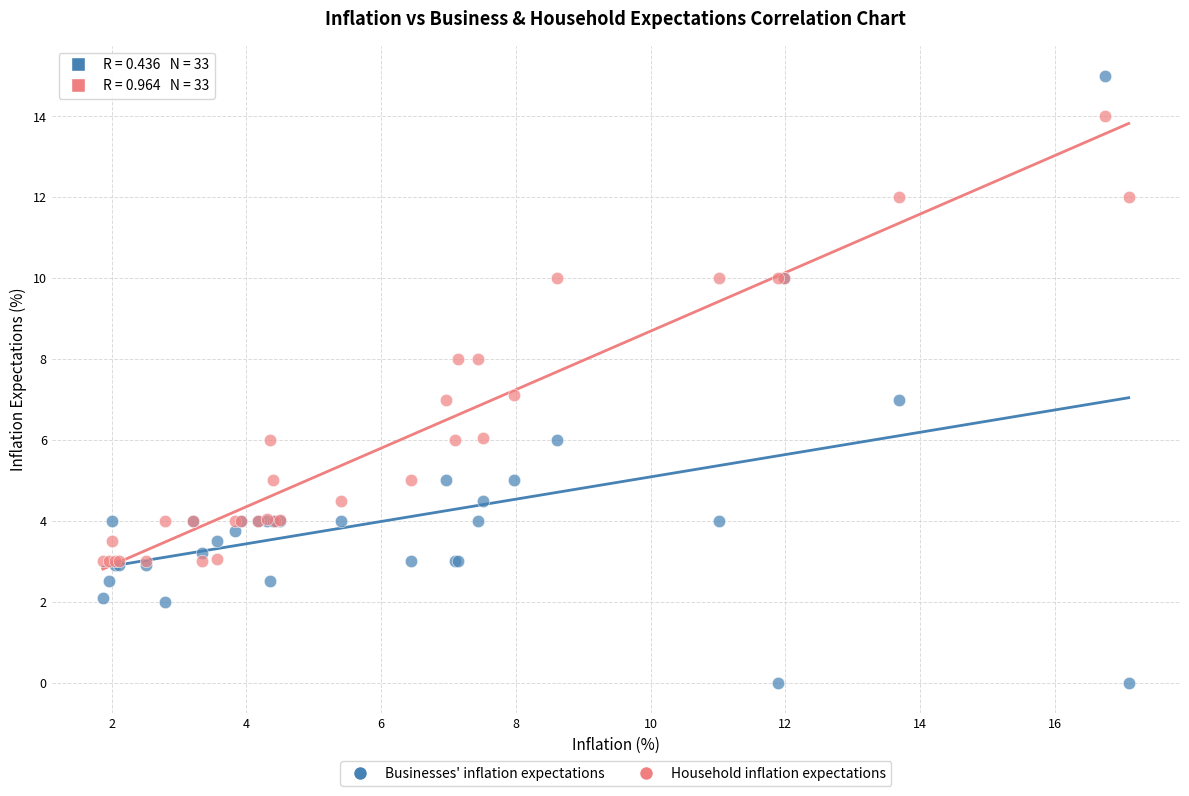

Which series reaches the maximum Y coordinate?

Businesses' inflation expectations